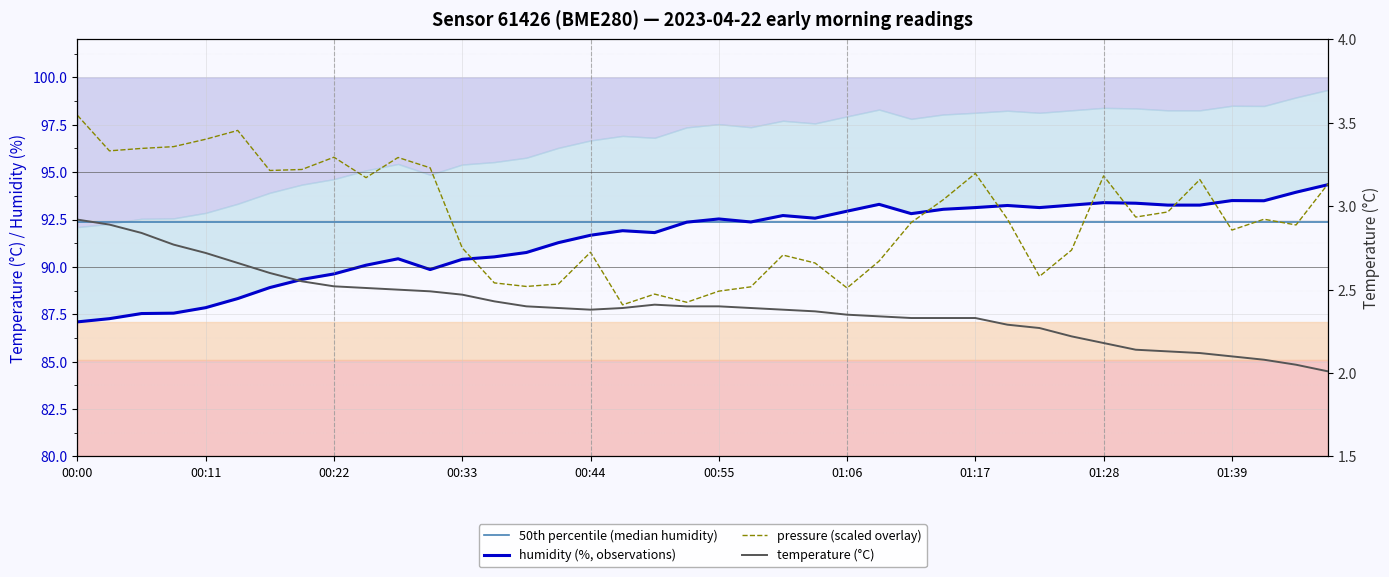

Is this an area chart (filled region under the line)?

No